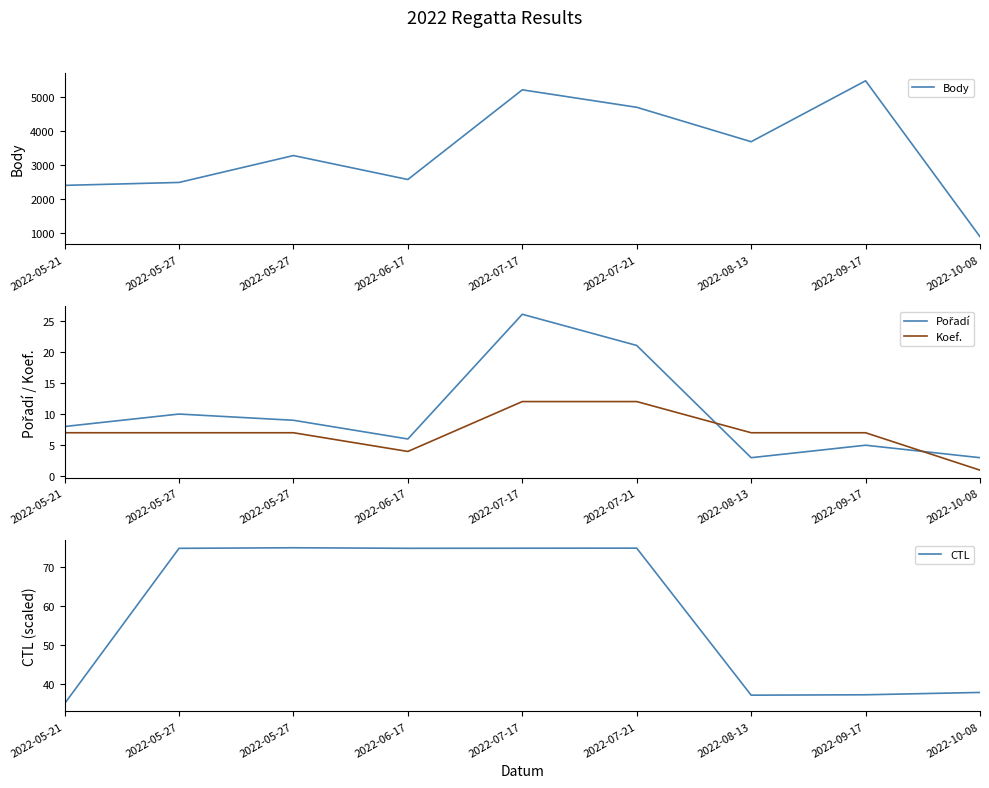

Where is the first local minimum for Body?

2022-06-17